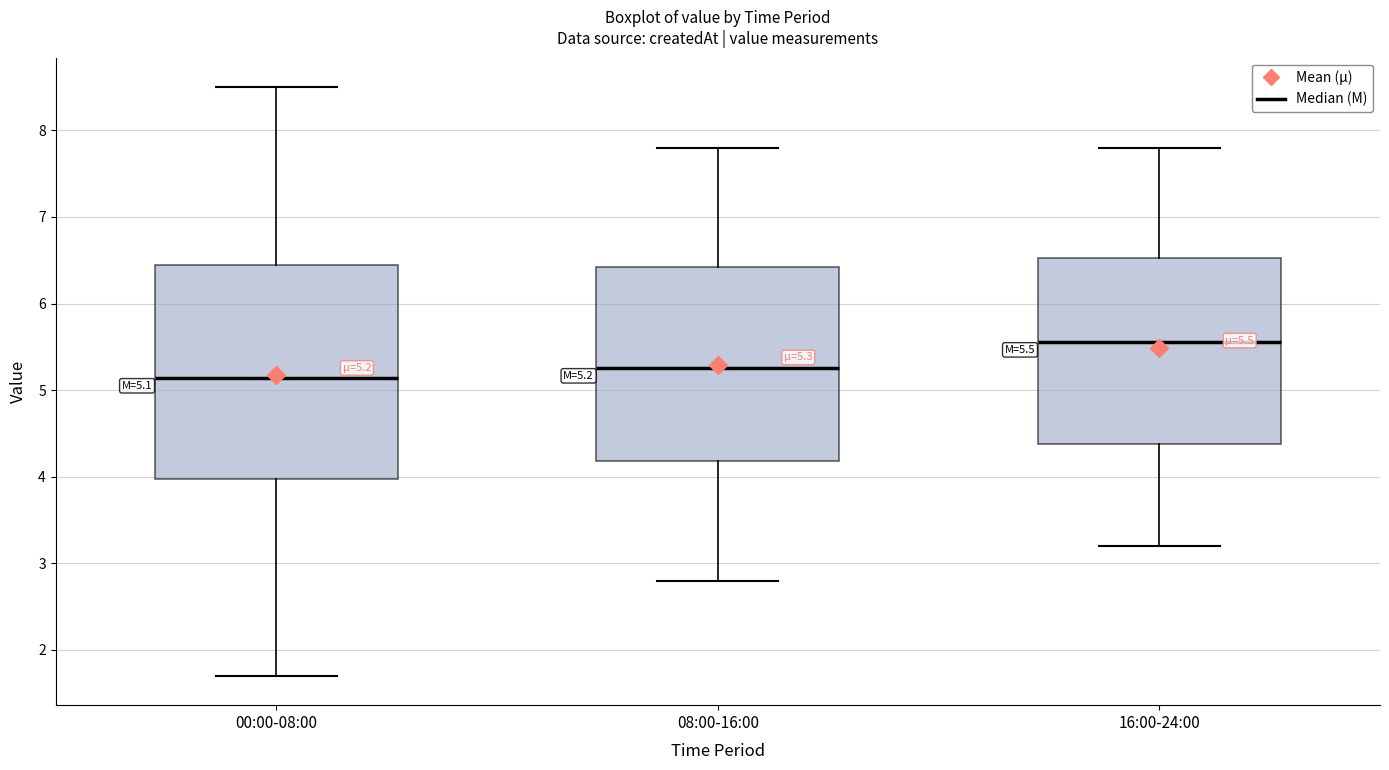

Which box is the tallest, from its lower edge to its upper edge?

00:00-08:00